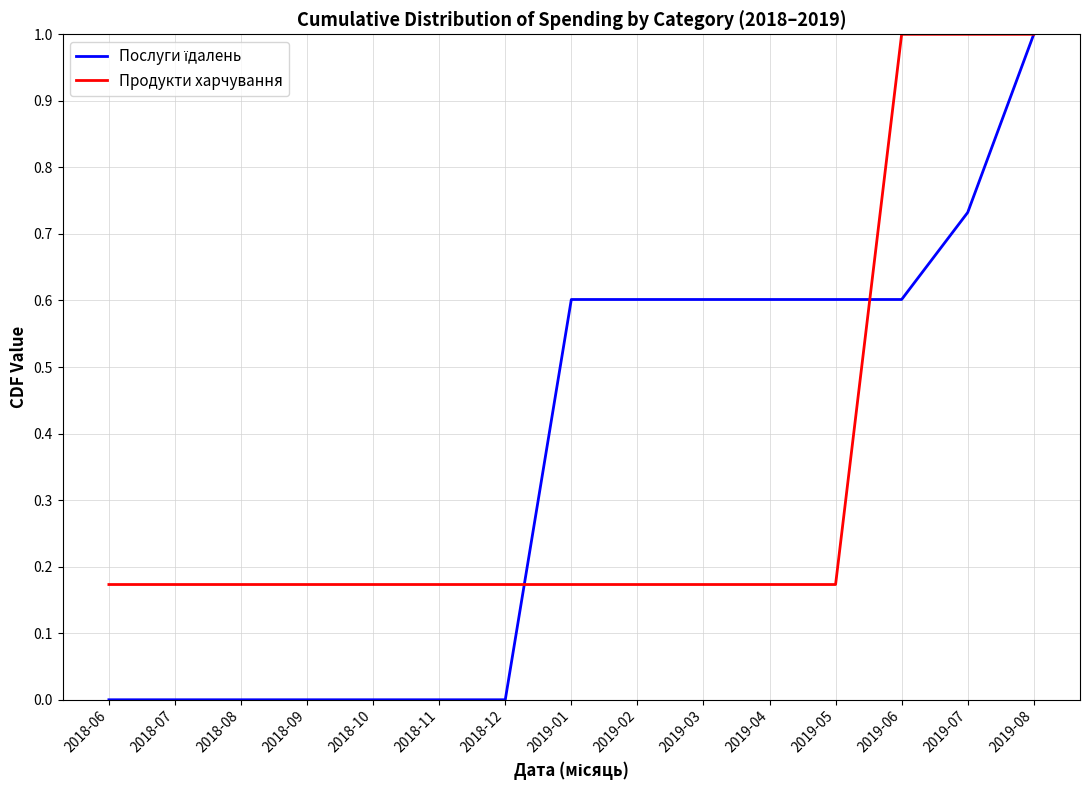

Is it true that Продукти харчування equals 0.1 at 2019-04?

False